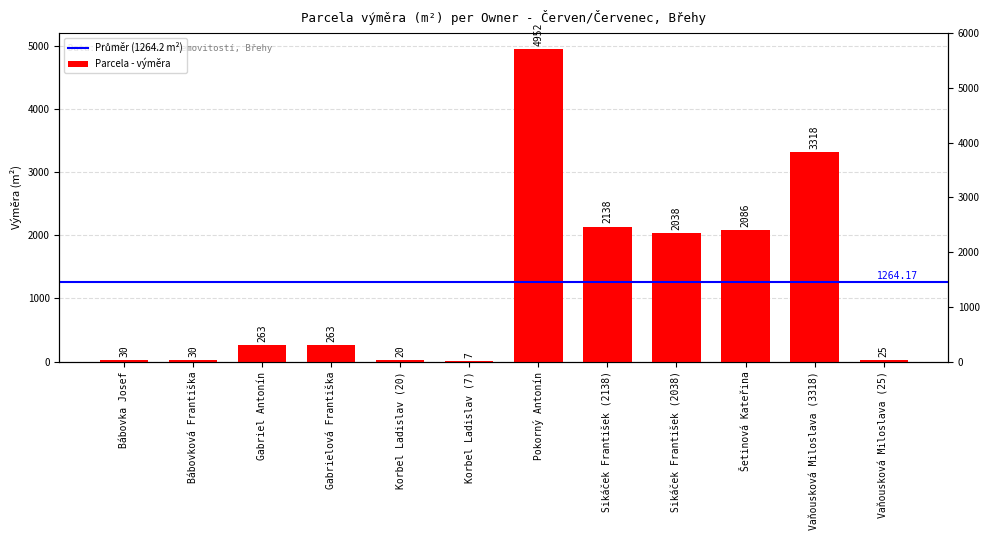

What is the difference between the values at Sikáček František (2038) and Bábovková Františka?

2008